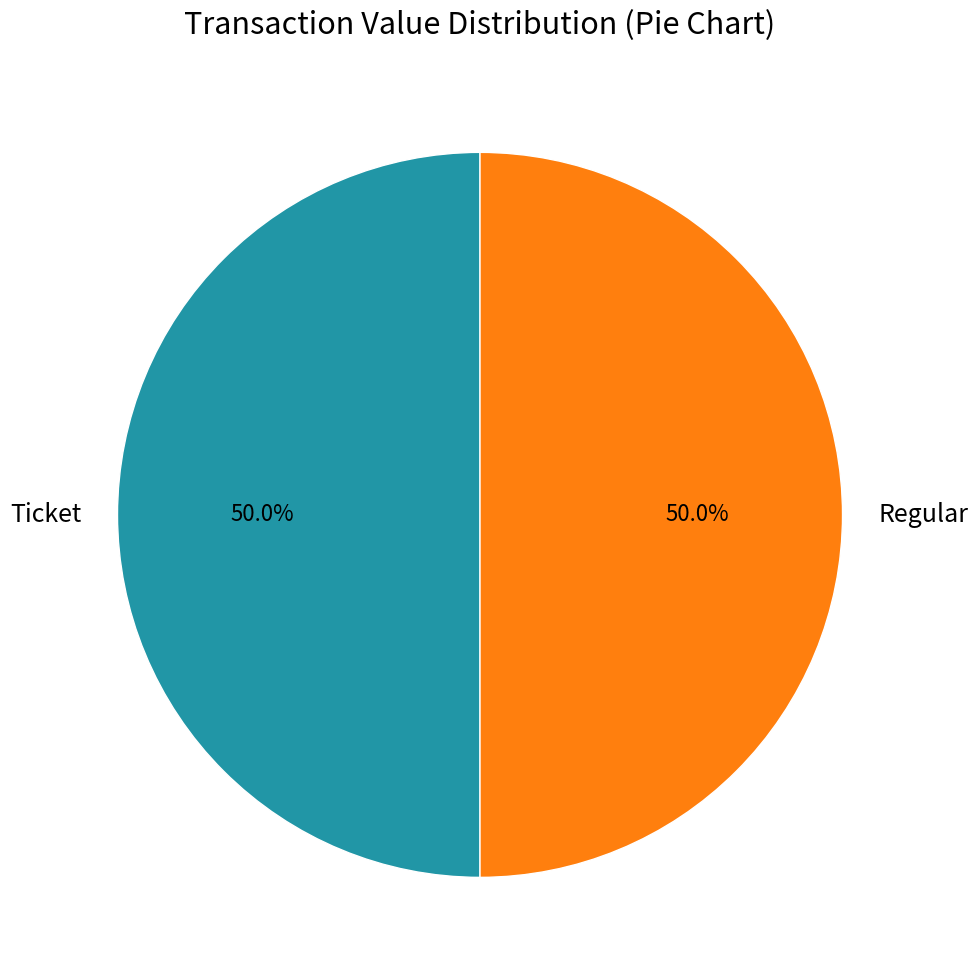

Approximately how many times larger is the value at Regular compared to Ticket?

1.0